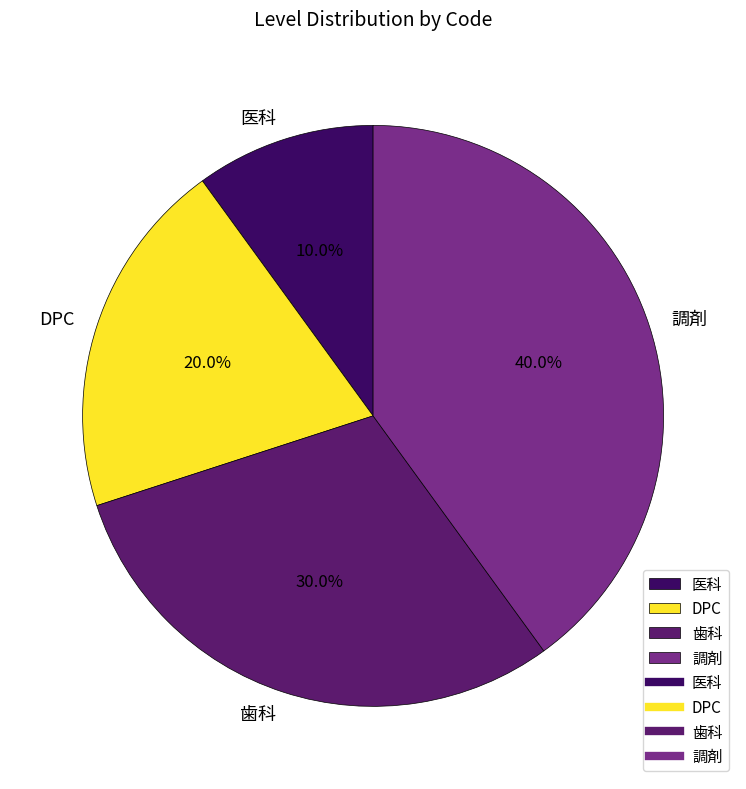

How many segments does this pie chart have?

4